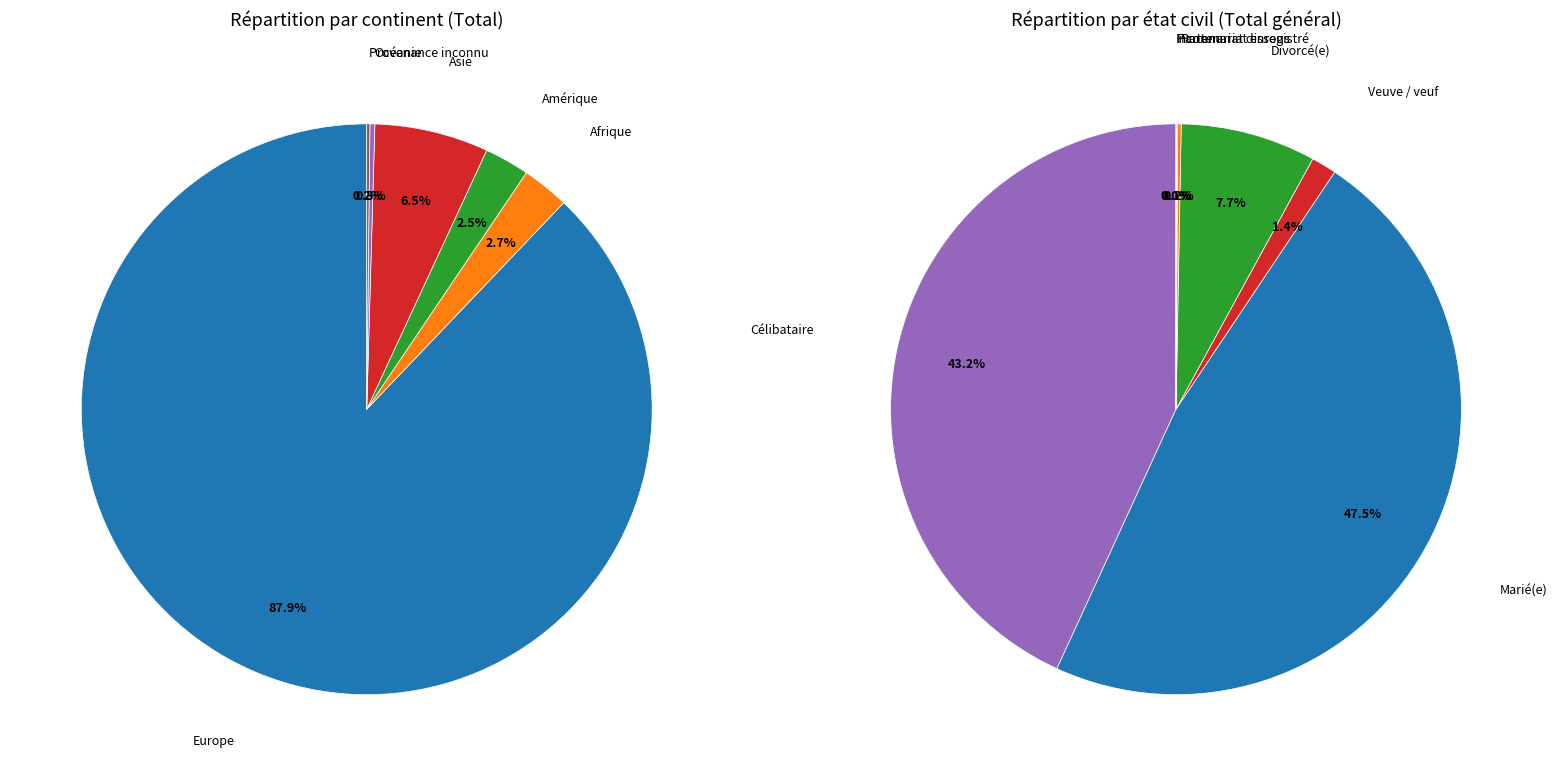

How many segments does this pie chart have?

6